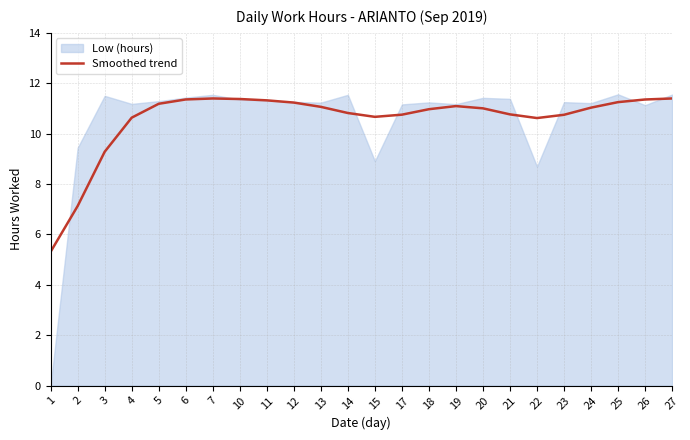

How many lines are shown in the chart?

1